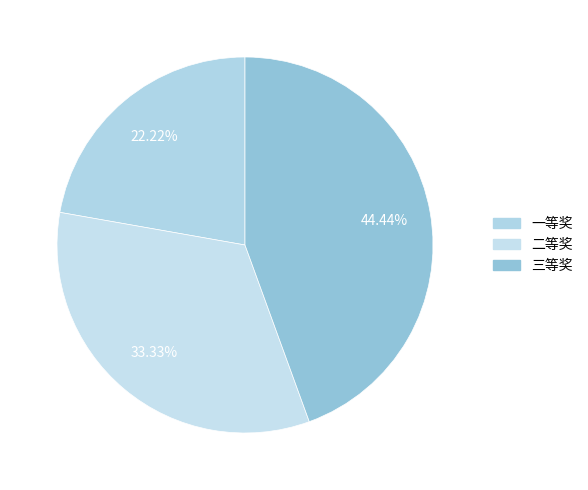

True or false: 三等奖 accounts for 52% of the total.

False